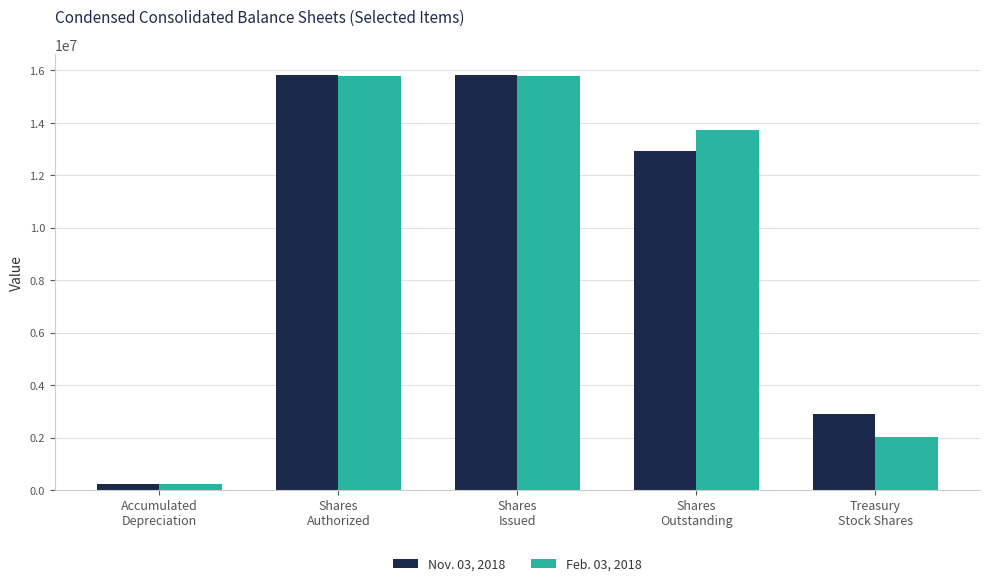

At how many categories does at least one series exceed 10084453?

3